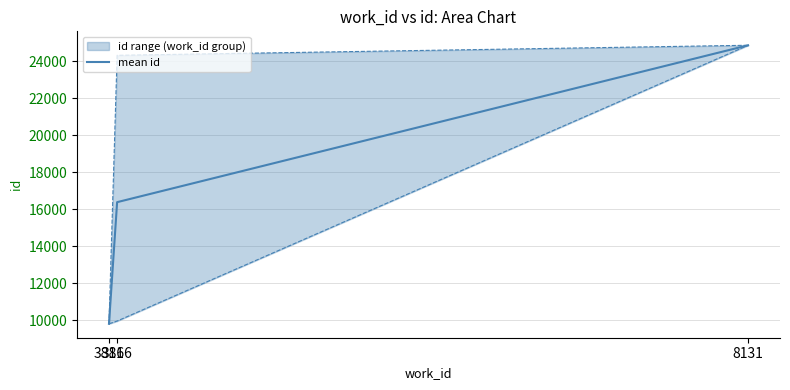

At which category does the chart reach its peak across all series?

8131